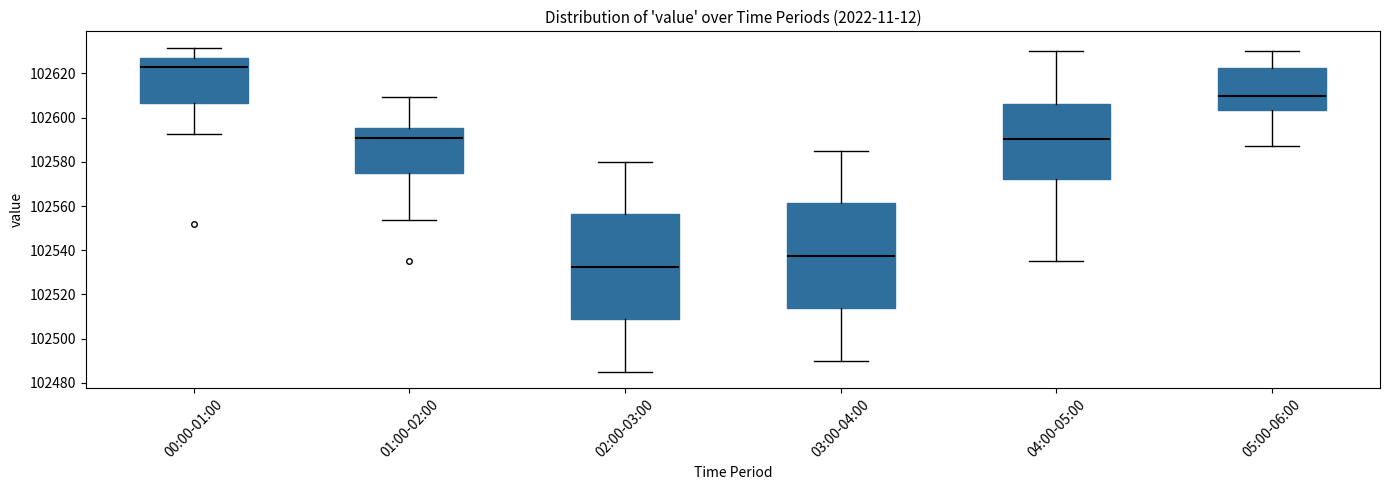

Reading left to right, read every box against the y-axis: the position of its median line, the range the box covers, and the ends of its whiskers. The values are not printed on the chart, so give them approximately, as read against the axis.

00:00-01:00: median 102622, box 102606 to 102626, whiskers 102592 to 102632
01:00-02:00: median 102590, box 102576 to 102596, whiskers 102554 to 102610
02:00-03:00: median 102532, box 102508 to 102556, whiskers 102486 to 102580
03:00-04:00: median 102538, box 102514 to 102562, whiskers 102490 to 102586
04:00-05:00: median 102590, box 102572 to 102606, whiskers 102536 to 102630
05:00-06:00: median 102610, box 102604 to 102622, whiskers 102586 to 102630